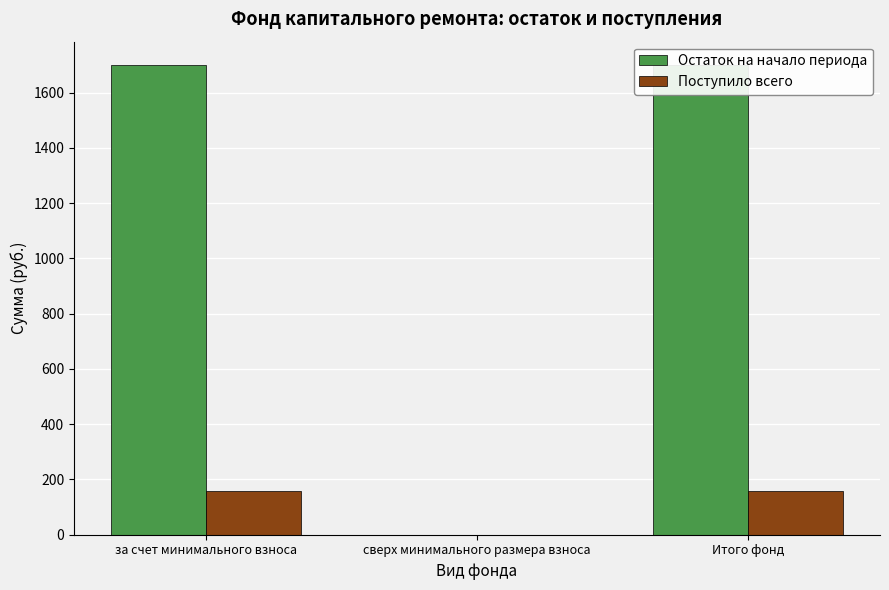

Rank the series by their average value, from highest to lowest.

Остаток на начало периода, Поступило всего